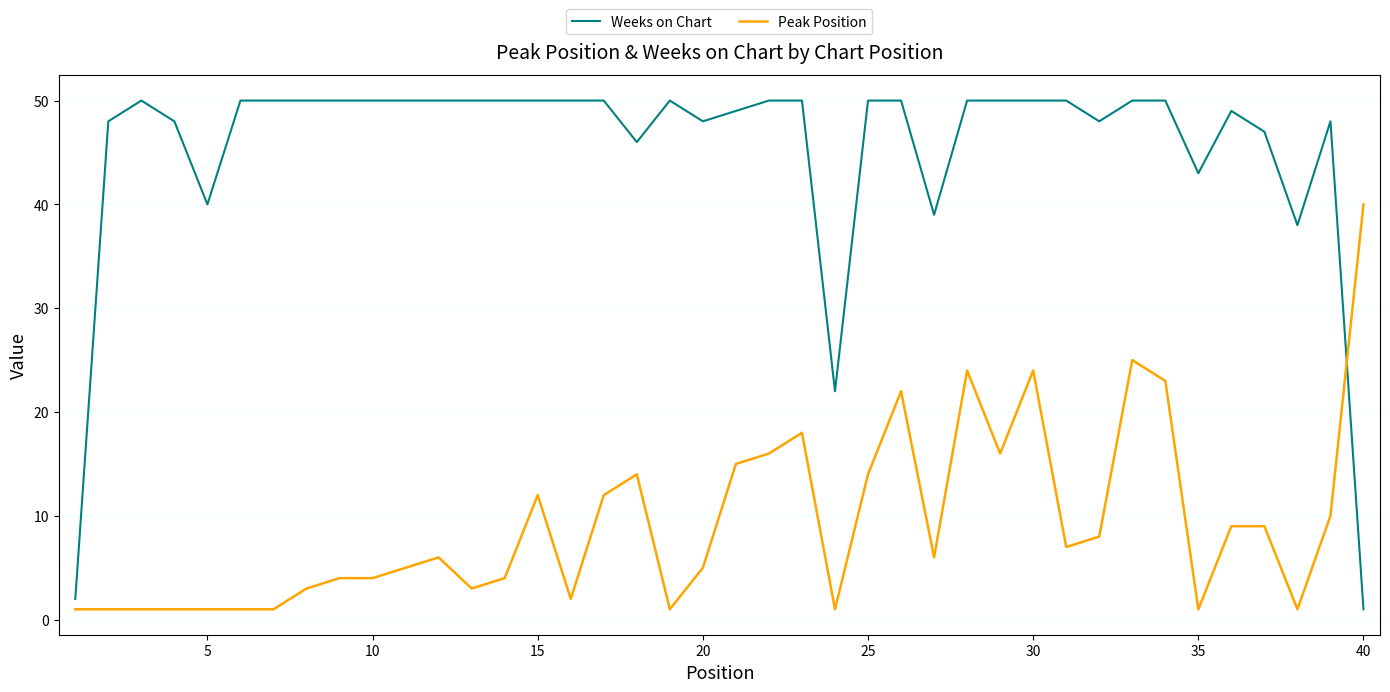

What is the maximum value for Peak Position?

40